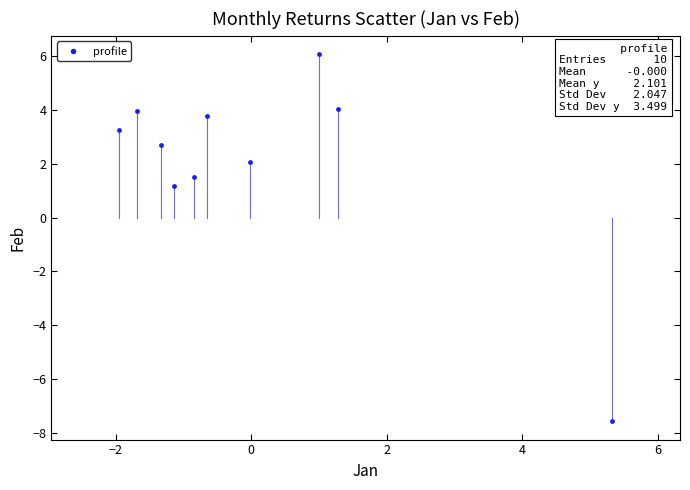

What Y value in the scatter plot is closest to 0?

1.2